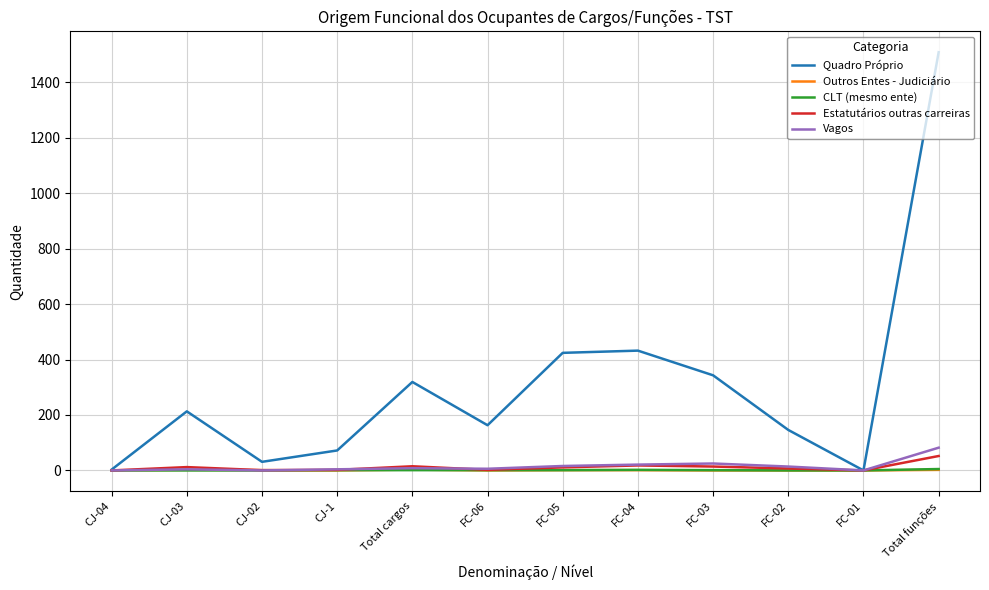

At which label does Vagos reach its peak?

Total funções